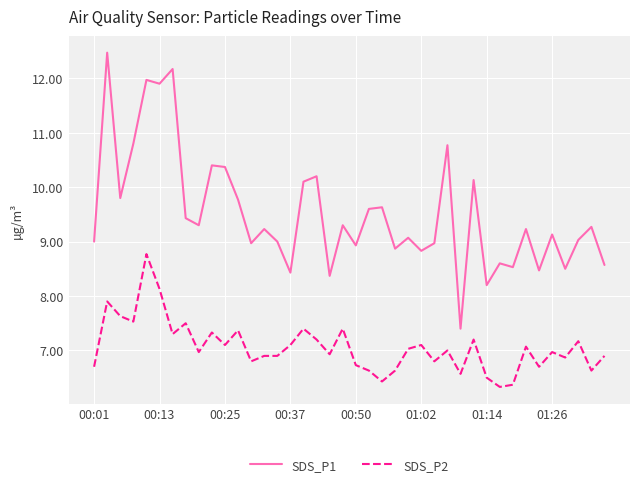

Which series has the largest range (max minus min)?

SDS_P1